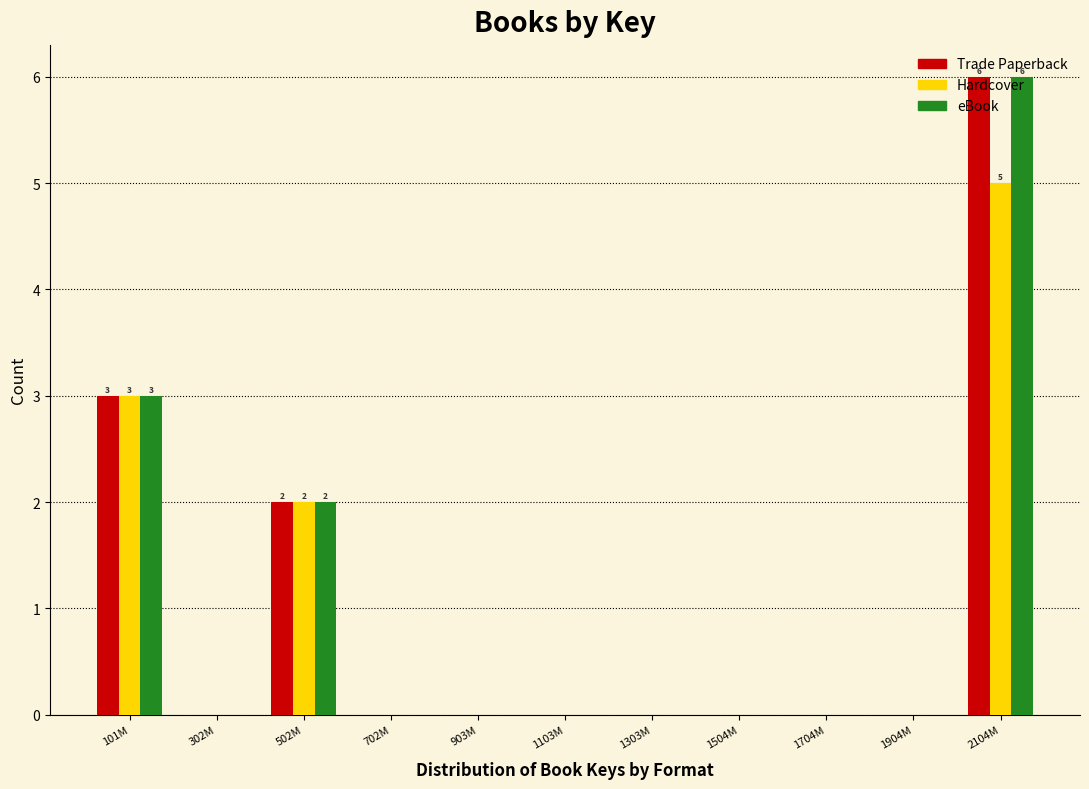

Is it true that Hardcover equals 0 at 1904M?

True